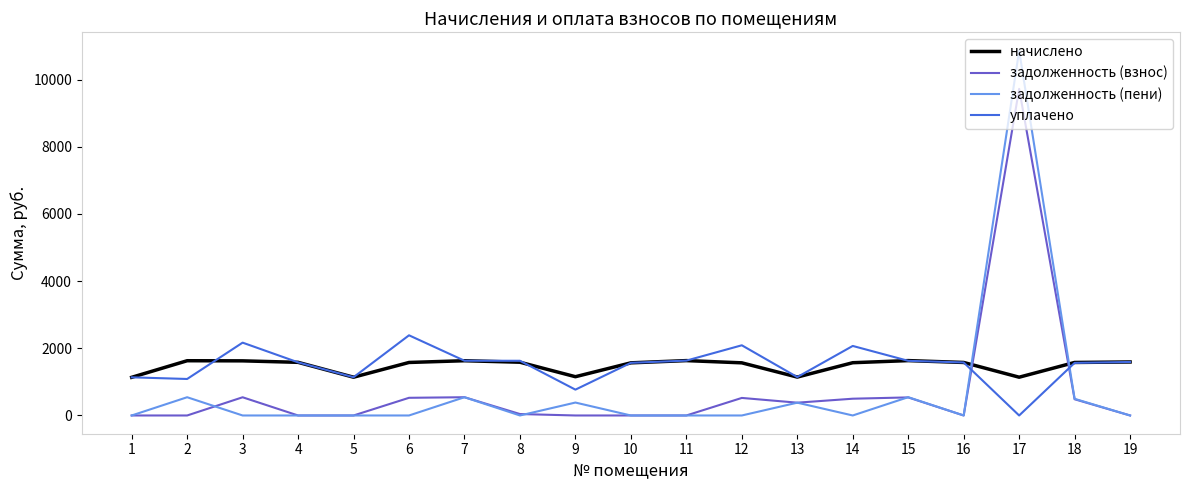

Where is the first local maximum for задолженность (взнос)?

3